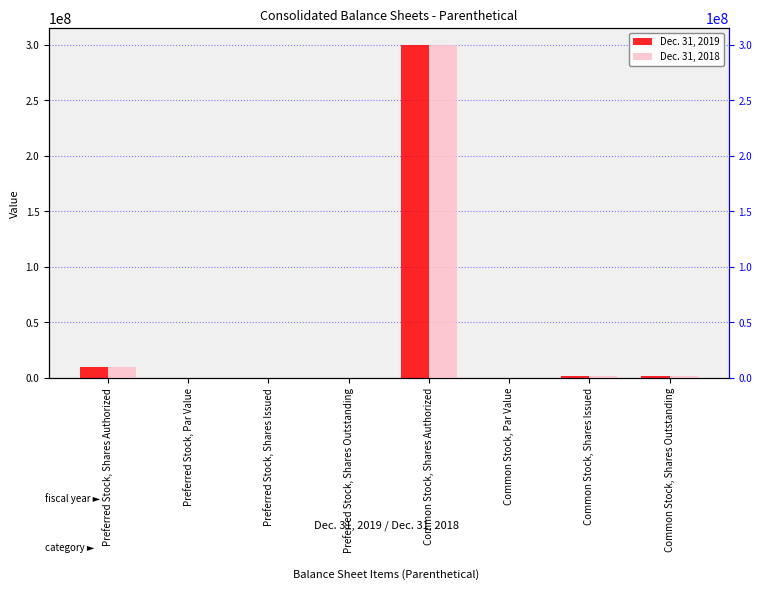

Which series has the largest total across all categories?

Dec. 31, 2019